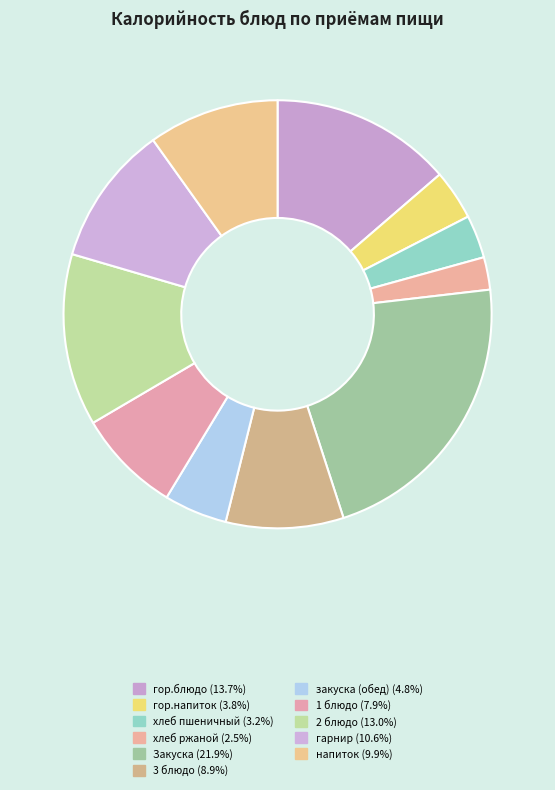

To the nearest percent, what is the difference between the largest and smallest slice percentages?

19%